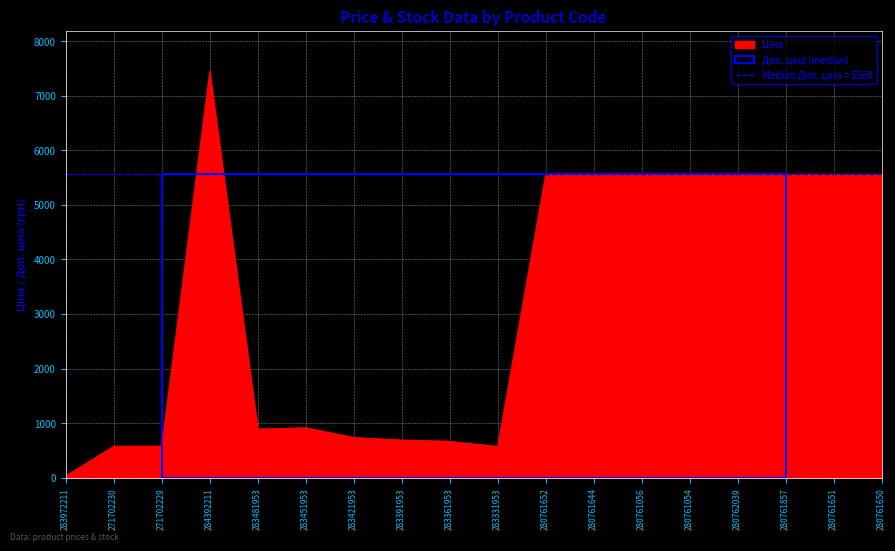

What is the difference between the maximum and minimum values in the Доп. ціна series?

6384.6